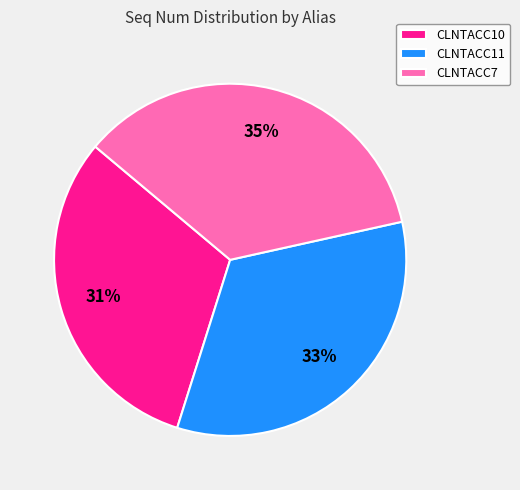

Does any single category account for the majority?

No